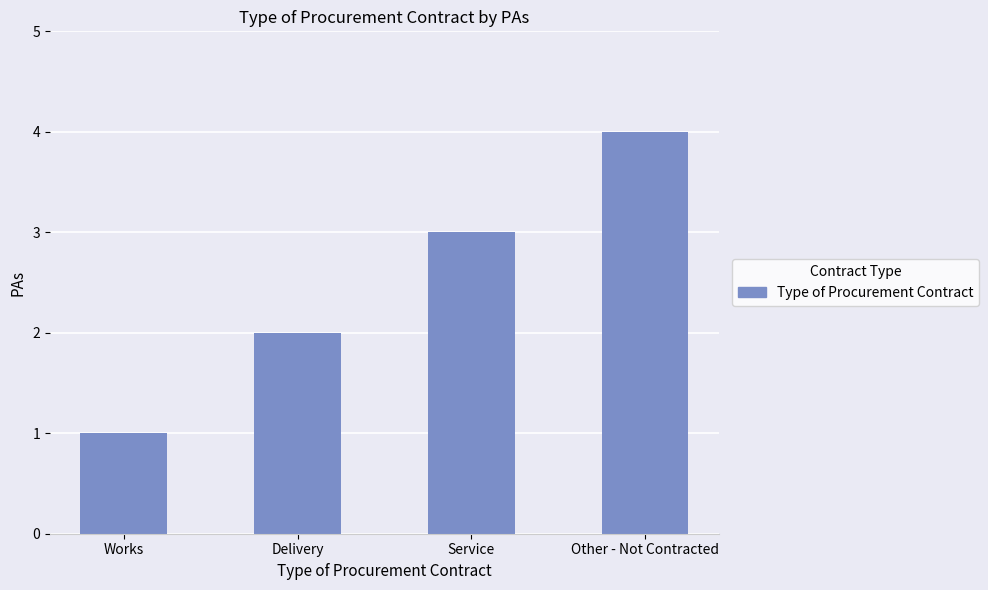

What is the maximum value shown in the chart?

4